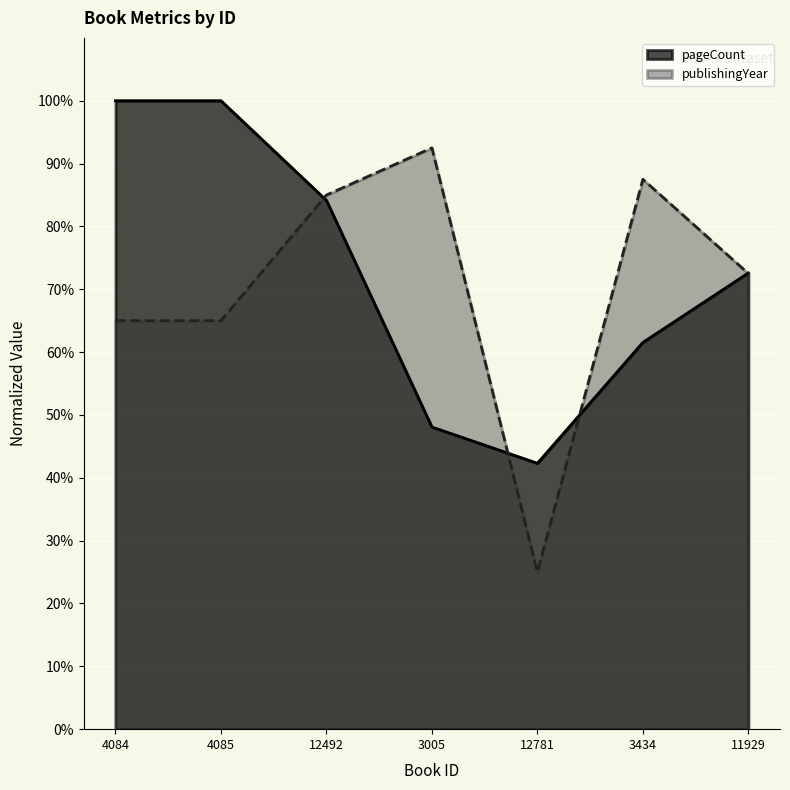

Which category has the highest value across all series?

4084